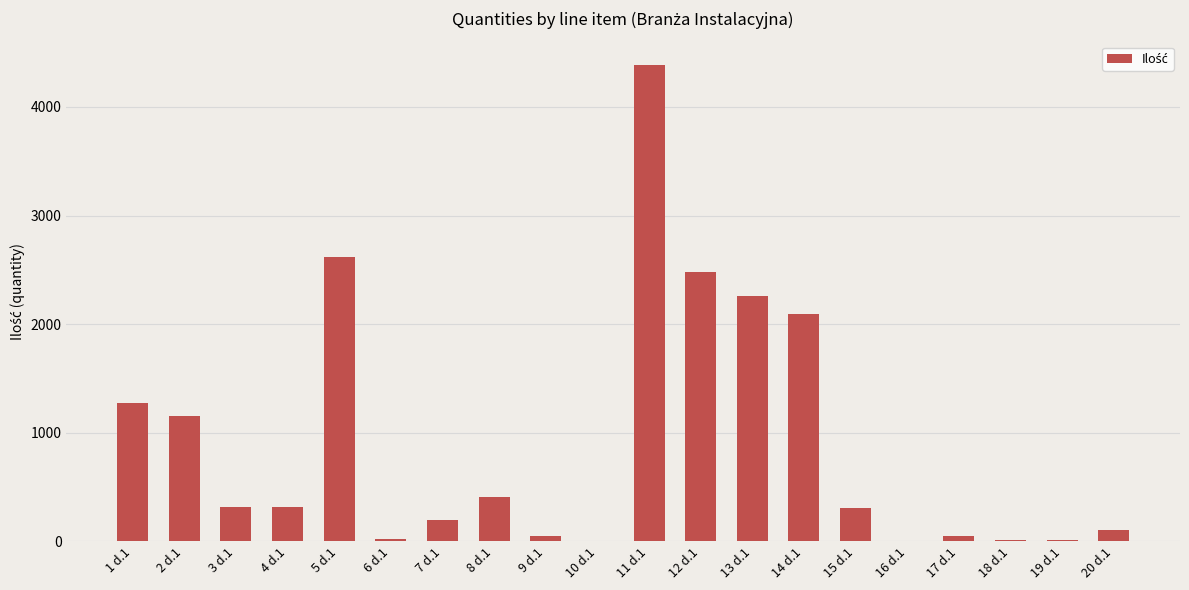

What is the difference between the values at 14 d.1 and 2 d.1?

936.4